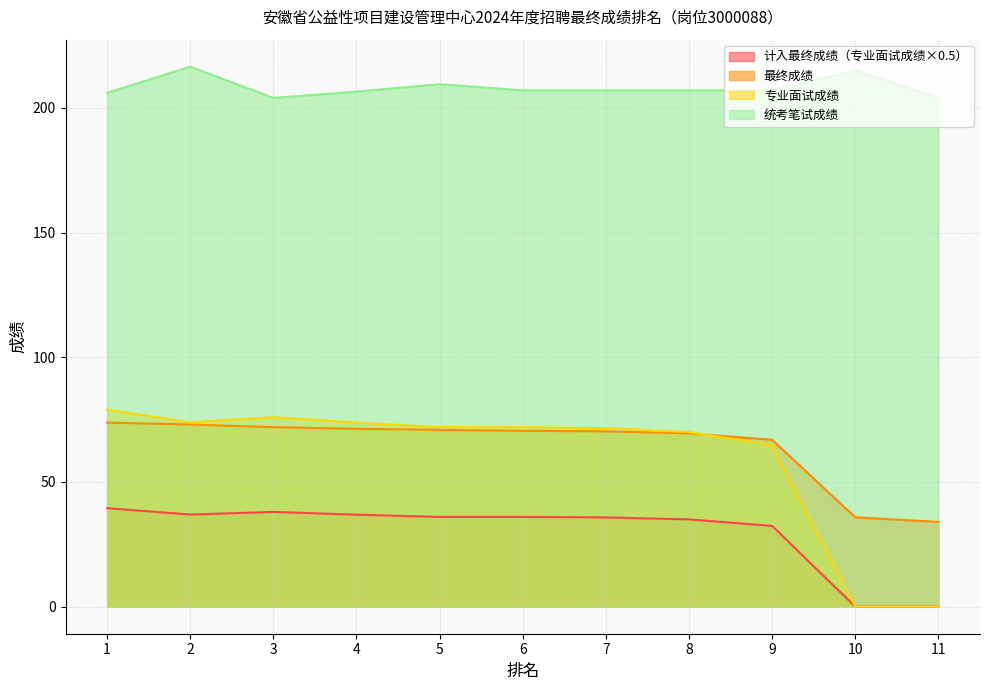

What is the maximum value shown in the chart?

216.5